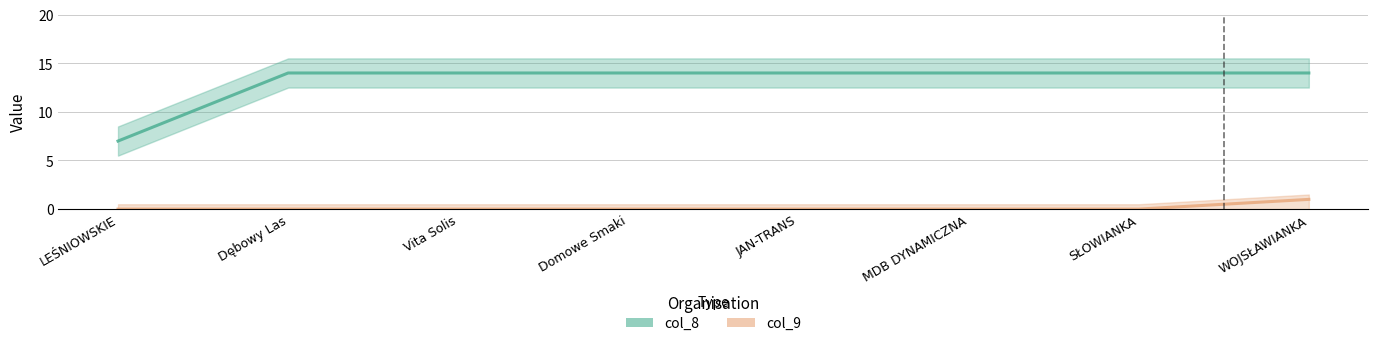

Which category has the highest value in the col_8 series?

Dębowy Las